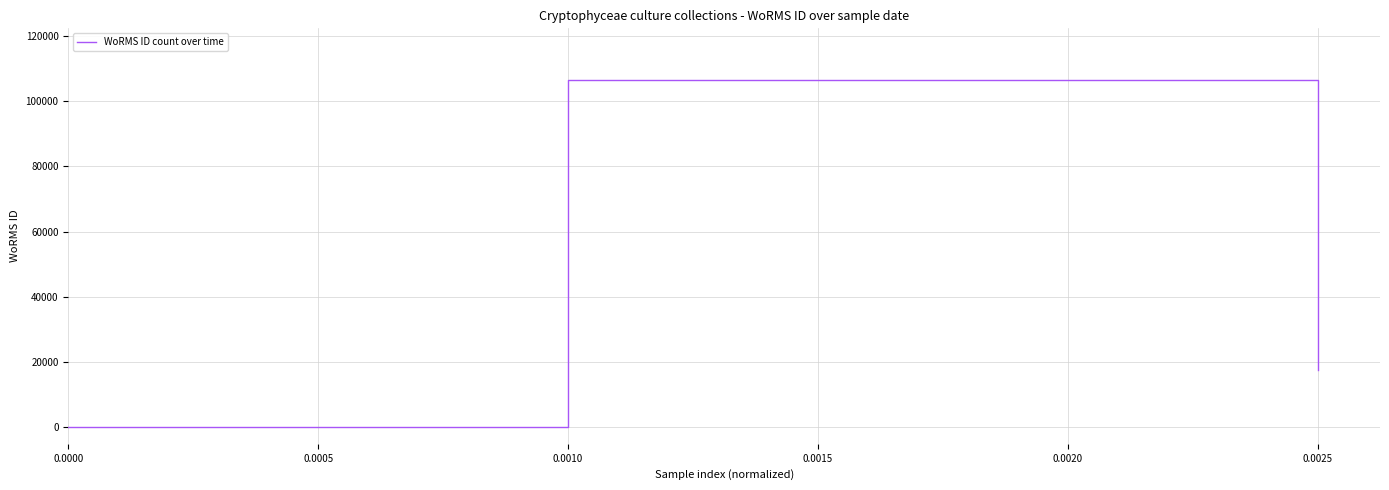

How many lines are shown in the chart?

1